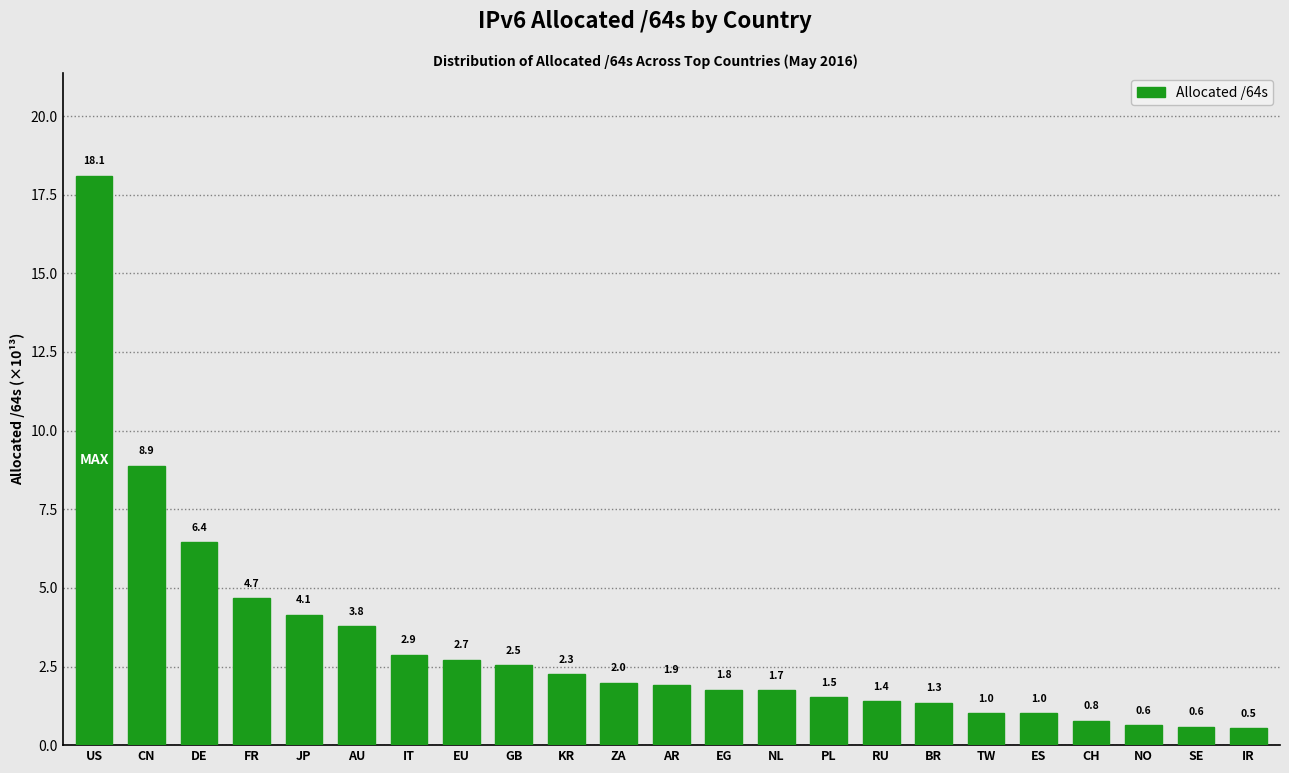

Reading left to right, extract all data points from this chart.

US=18.1	CN=8.9	DE=6.4	FR=4.7	JP=4.1	AU=3.8	IT=2.9	EU=2.7	GB=2.5	KR=2.3	ZA=2.0	AR=1.9	EG=1.8	NL=1.7	PL=1.5	RU=1.4	BR=1.3	TW=1.0	ES=1.0	CH=0.8	NO=0.6	SE=0.6	IR=0.5